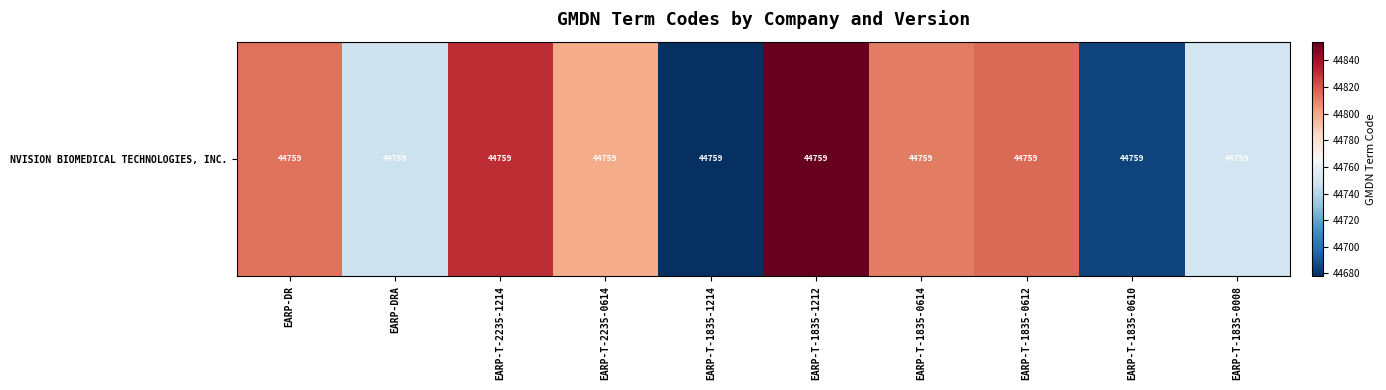

Which label corresponds to the largest value in the chart?

EARP-T-1835-1212